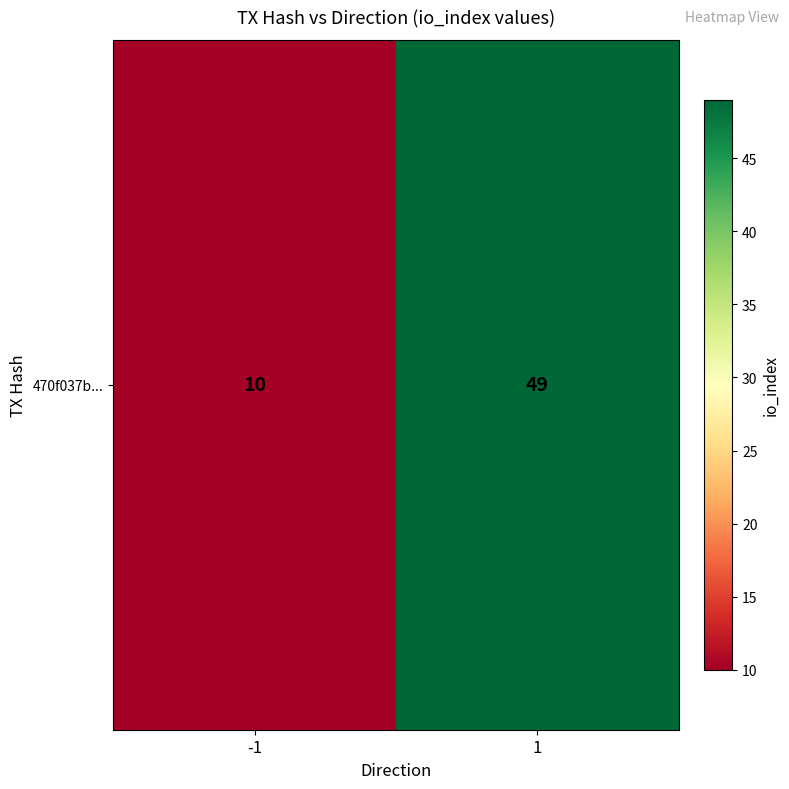

List the labels in order of value, largest first.

1, -1